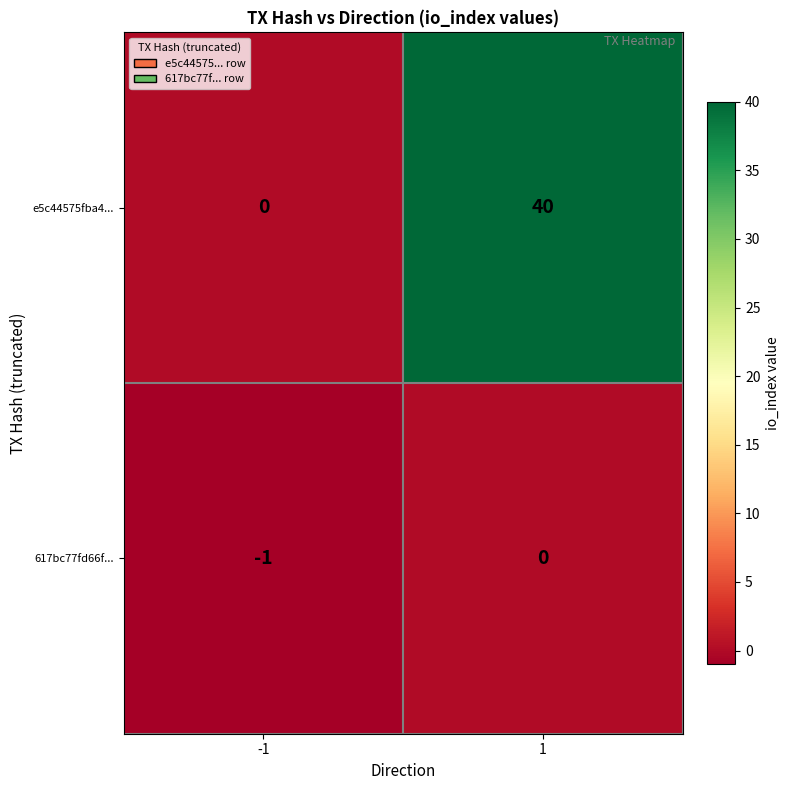

List the series in order of their overall mean, lowest first.

617bc77fd66f..., e5c44575fba4...